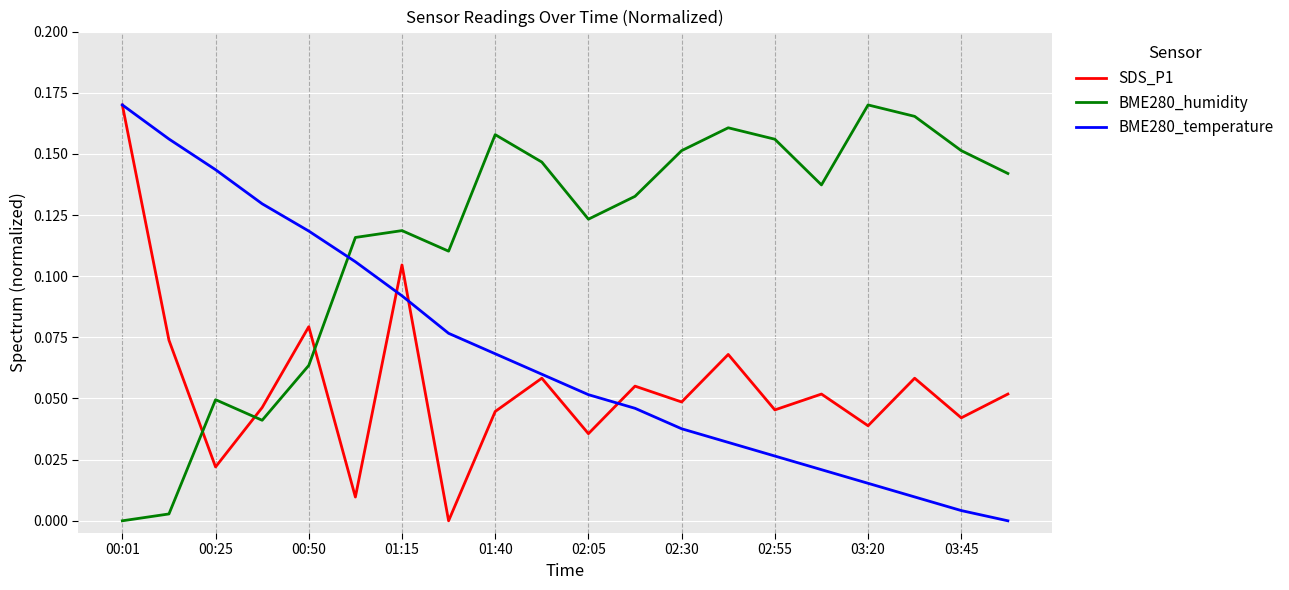

Which series has the largest total across all categories?

BME280_humidity